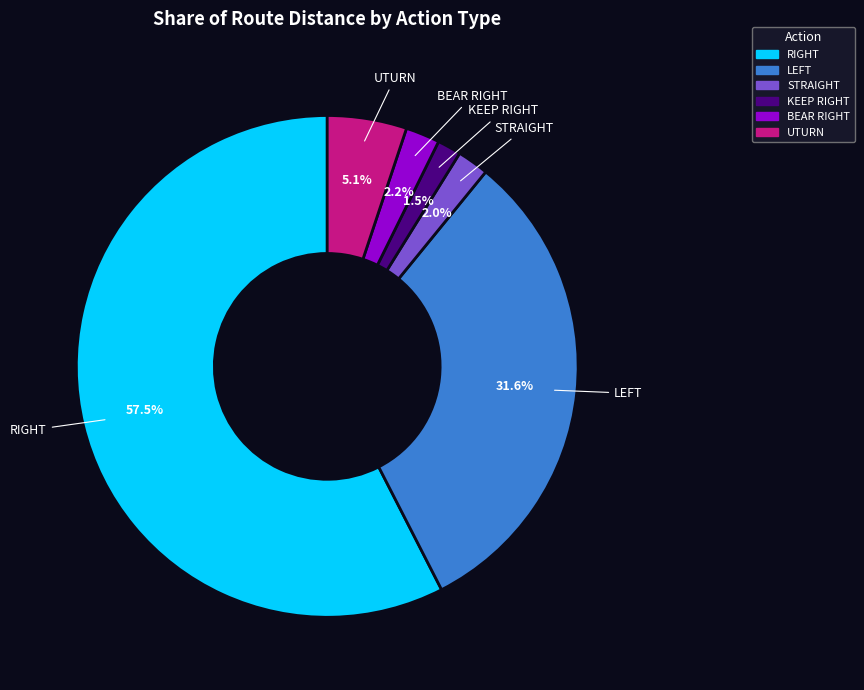

Count the number of slices in the pie.

6